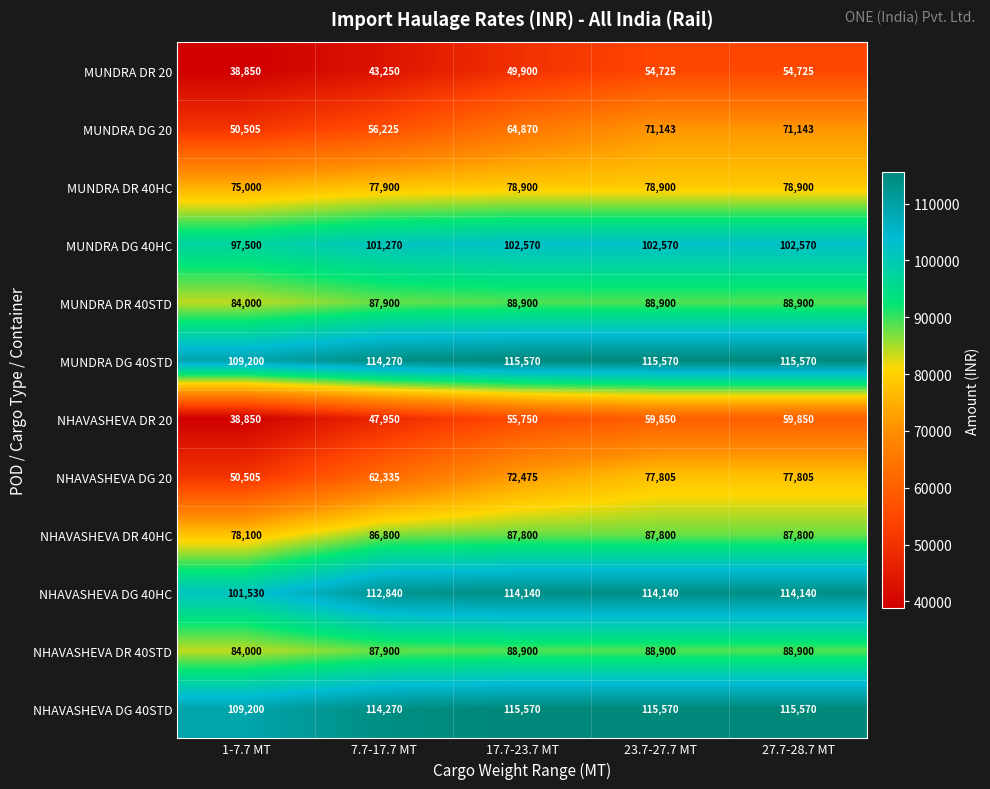

What value does the NHAVASHEVA DG 40STD series have at 17.7-23.7 MT, to the nearest 10?

115570